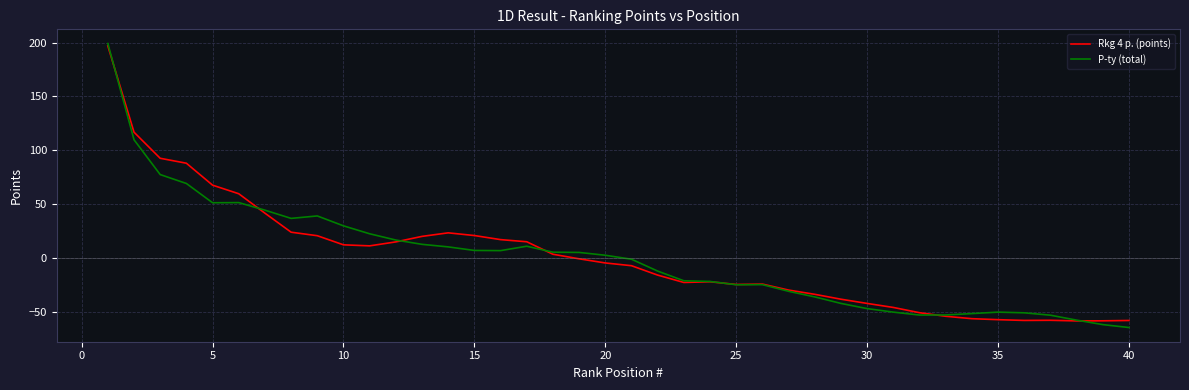

What is the minimum value for Rkg 4 p. (points)?

-58.4